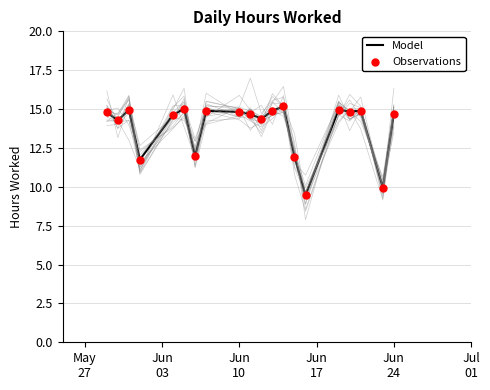

Which series has the widest spread of Y values?

Model